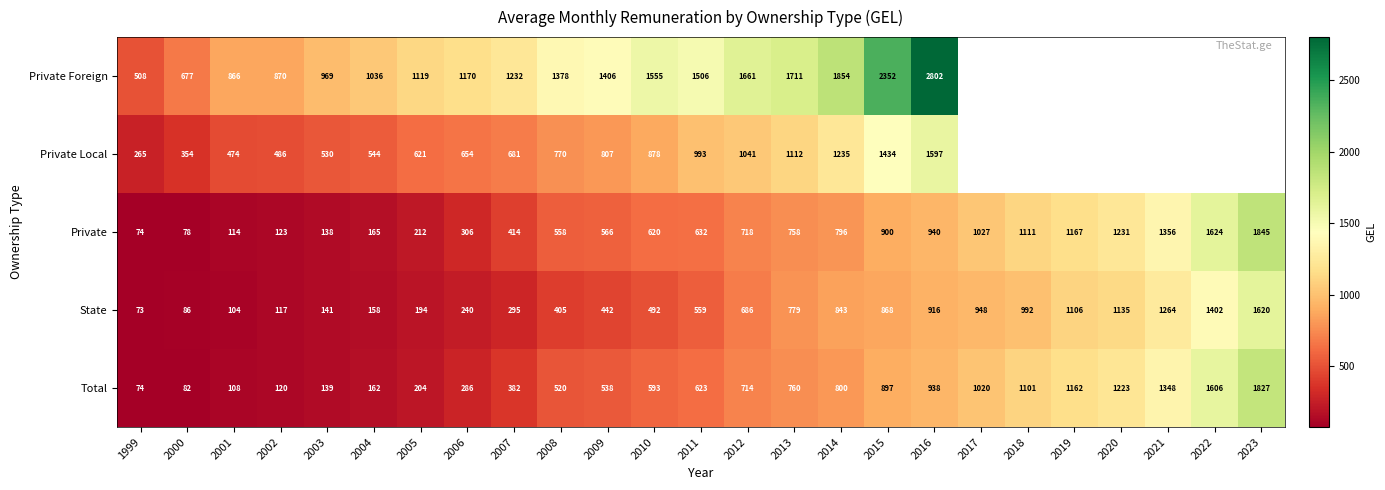

What is the spread (max minus min) of values at 1999?

435.0